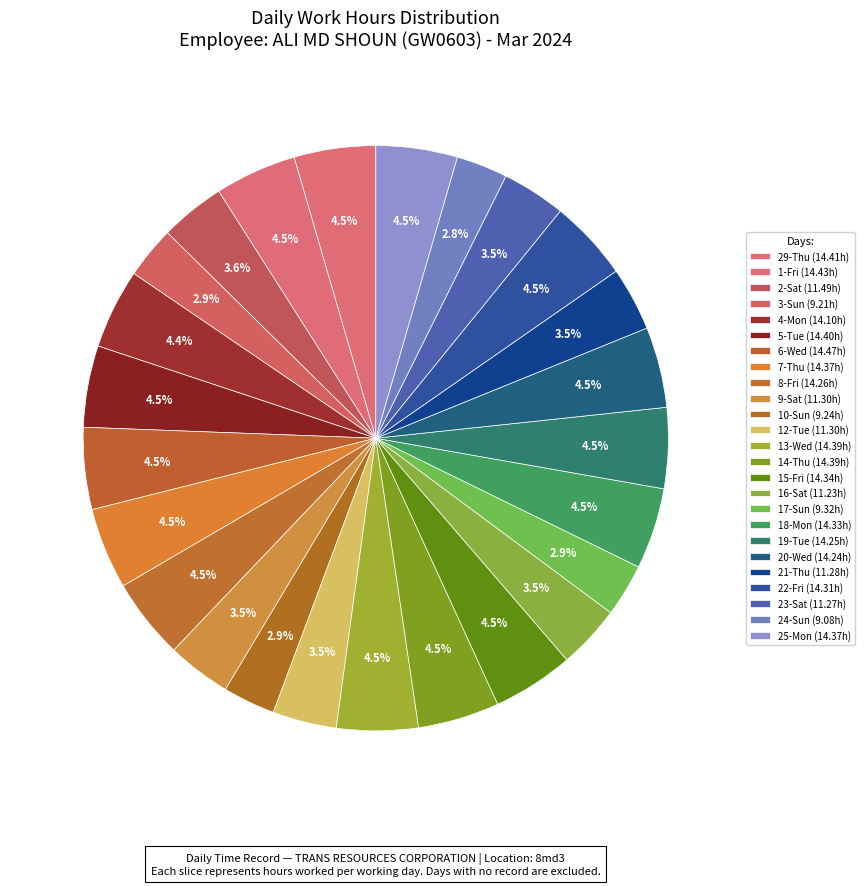

Does 2-Sat represent more than half of the total?

No